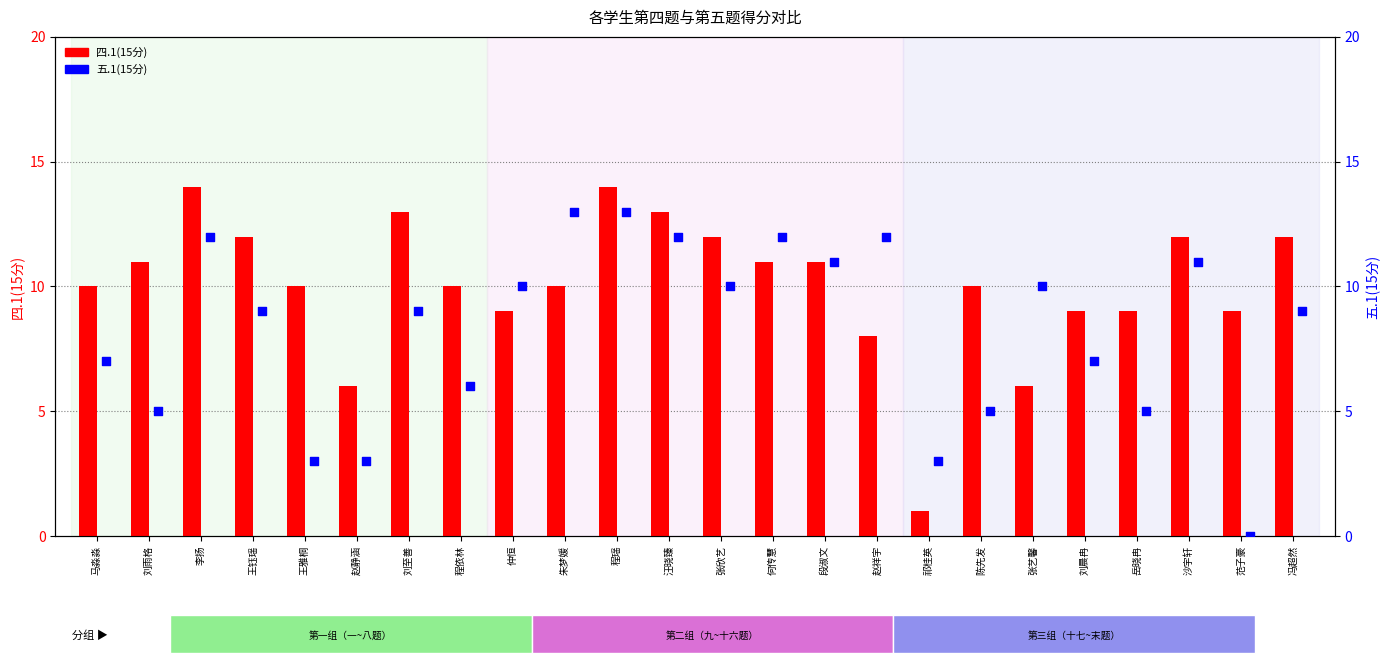

What are all the series names shown in the legend?

四.1(15分), 五.1(15分)